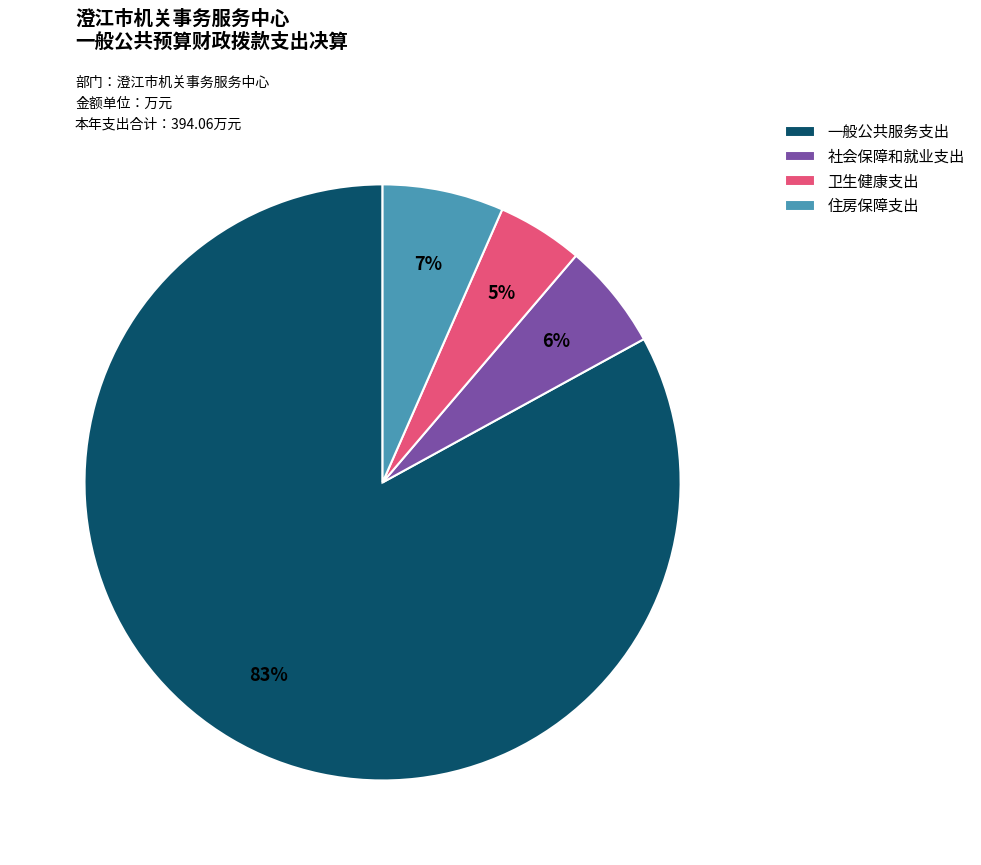

How many segments does this pie chart have?

4